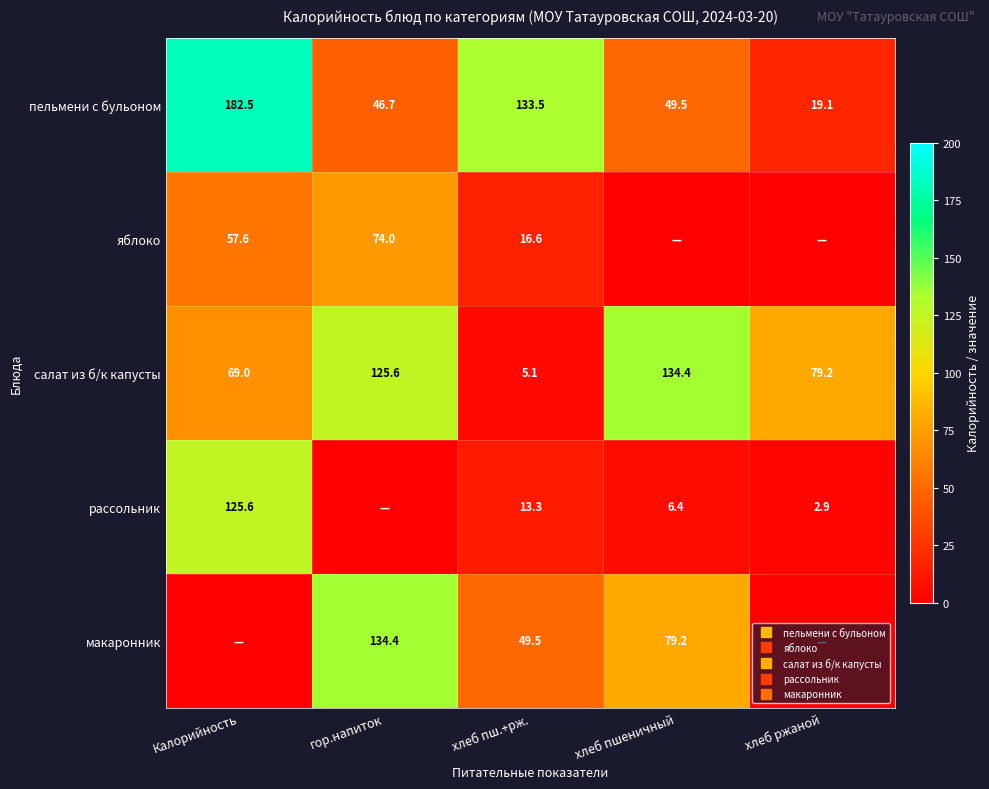

Is it true that макаронник equals 0.0 at хлеб ржаной?

True